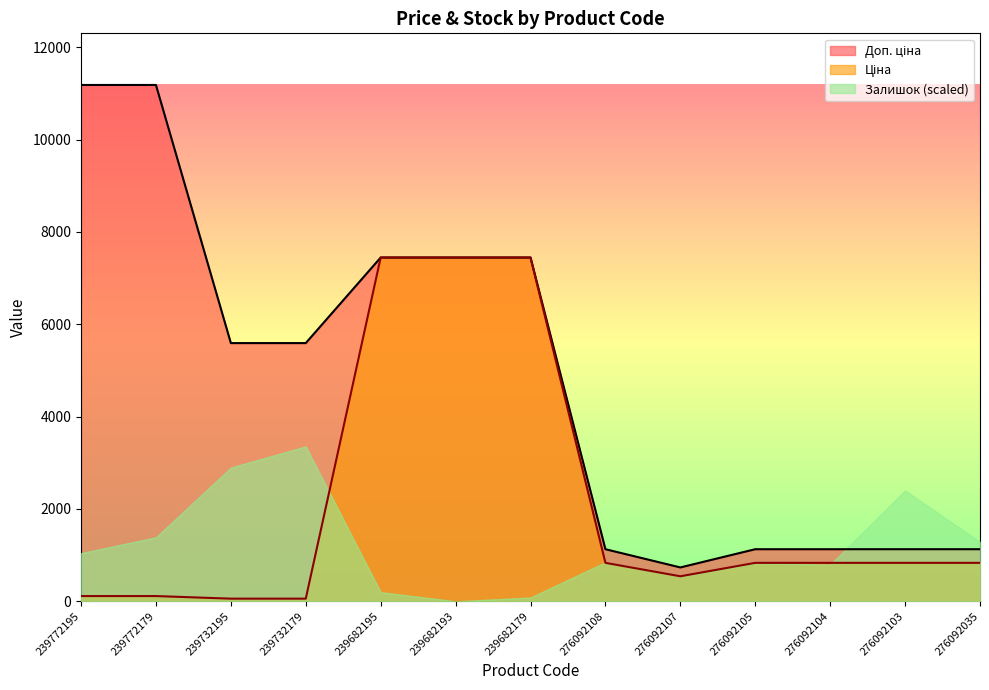

What is the value of the Доп. ціна point at the 6th from the left?

7444.6